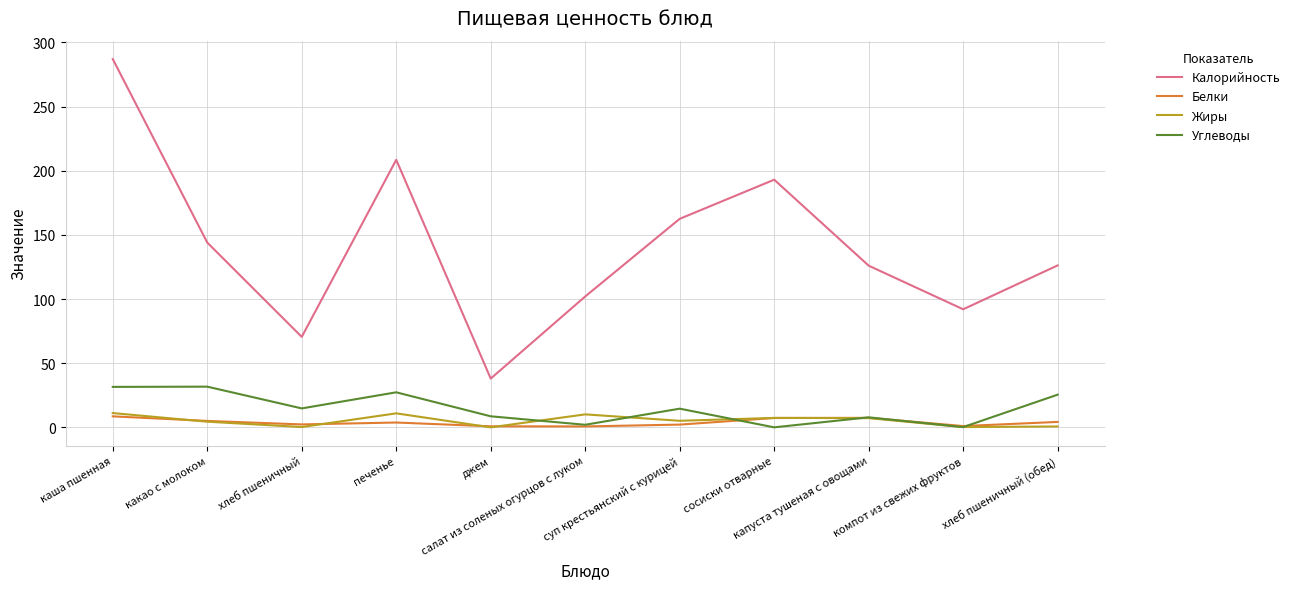

Which series has the largest total across all categories?

Калорийность